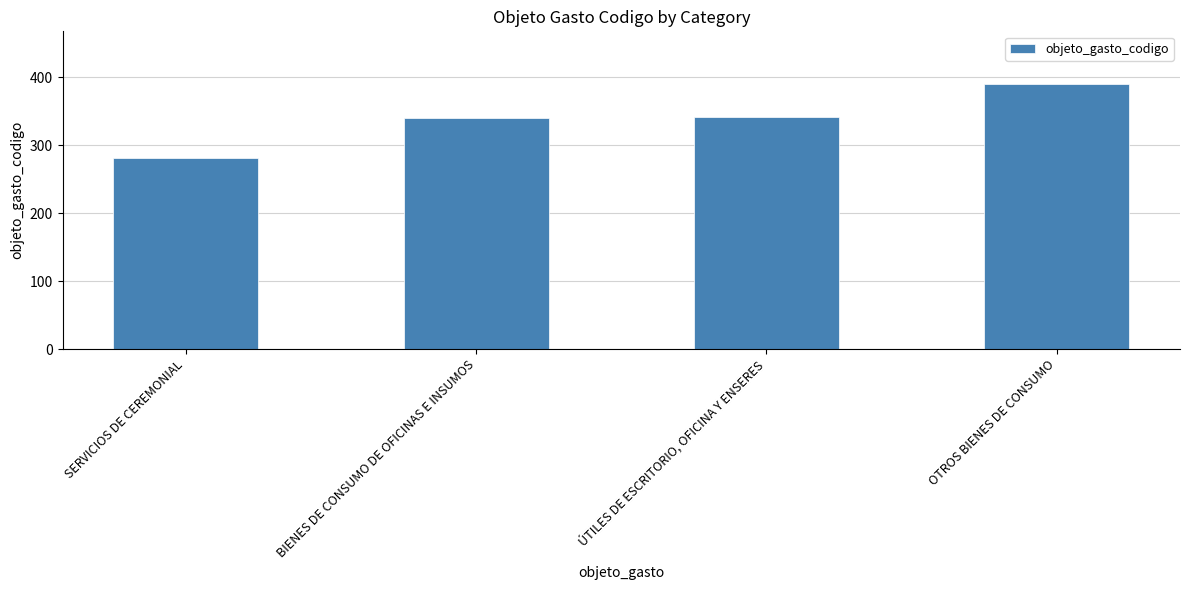

What is the sum of the values at ÚTILES DE ESCRITORIO, OFICINA Y ENSERES and BIENES DE CONSUMO DE OFICINAS E INSUMOS?

682